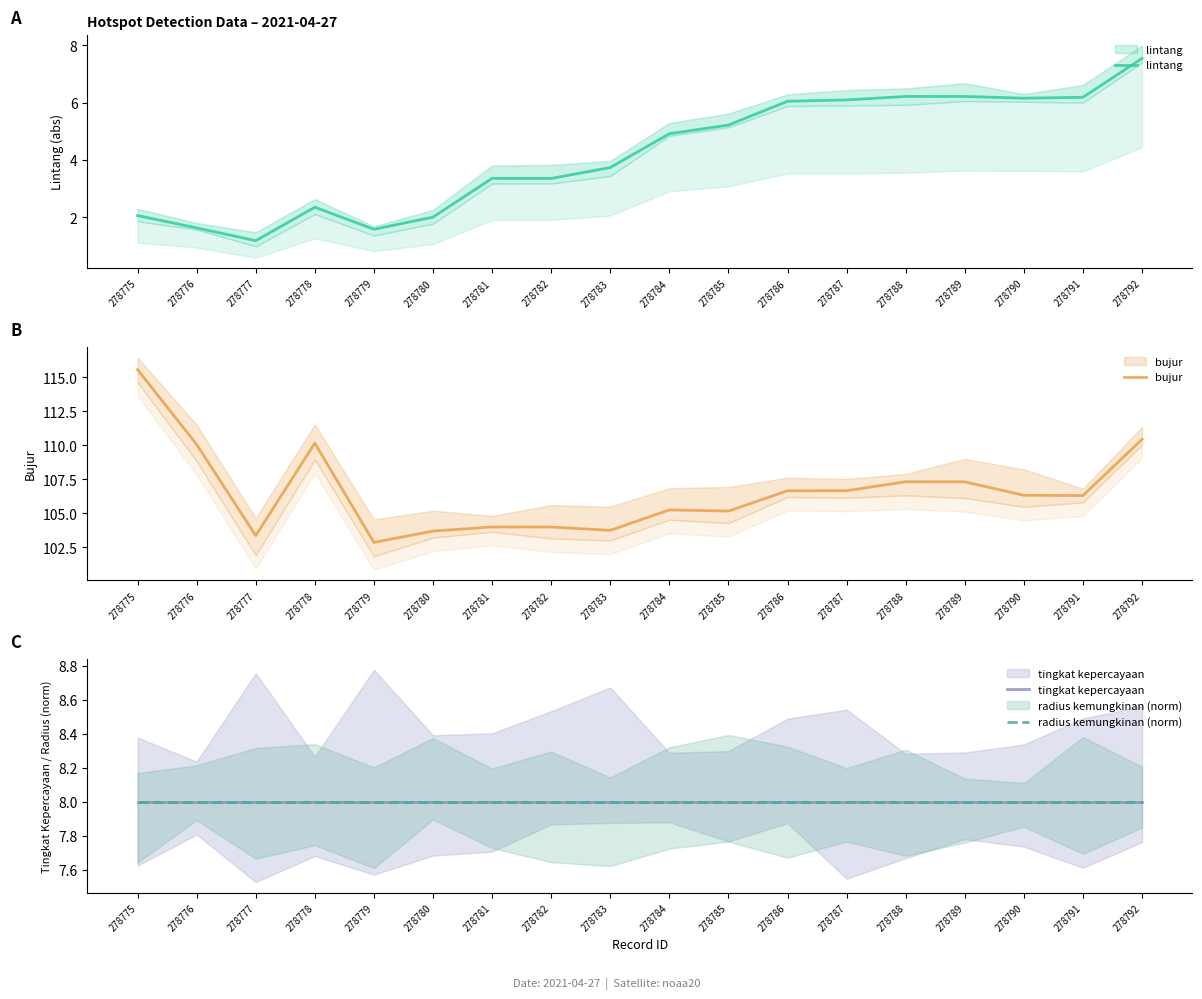

Which series has the largest range (max minus min)?

bujur